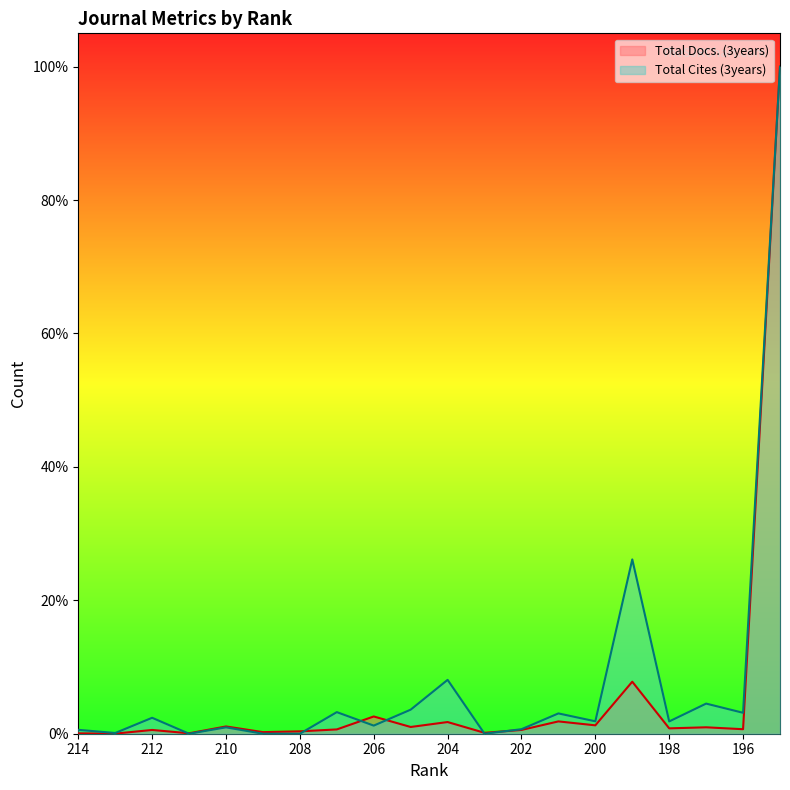

Where is the first local minimum for Total Docs. (3years)?

213